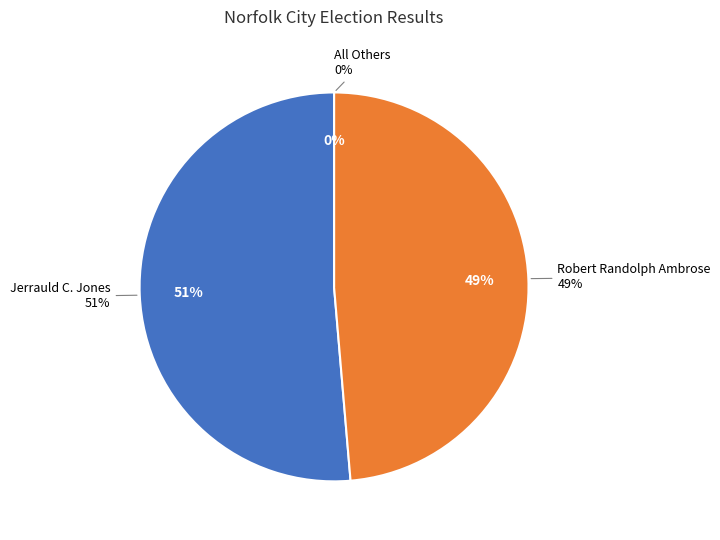

Combined, do All Others and Jerrauld C. Jones account for over 50%?

Yes